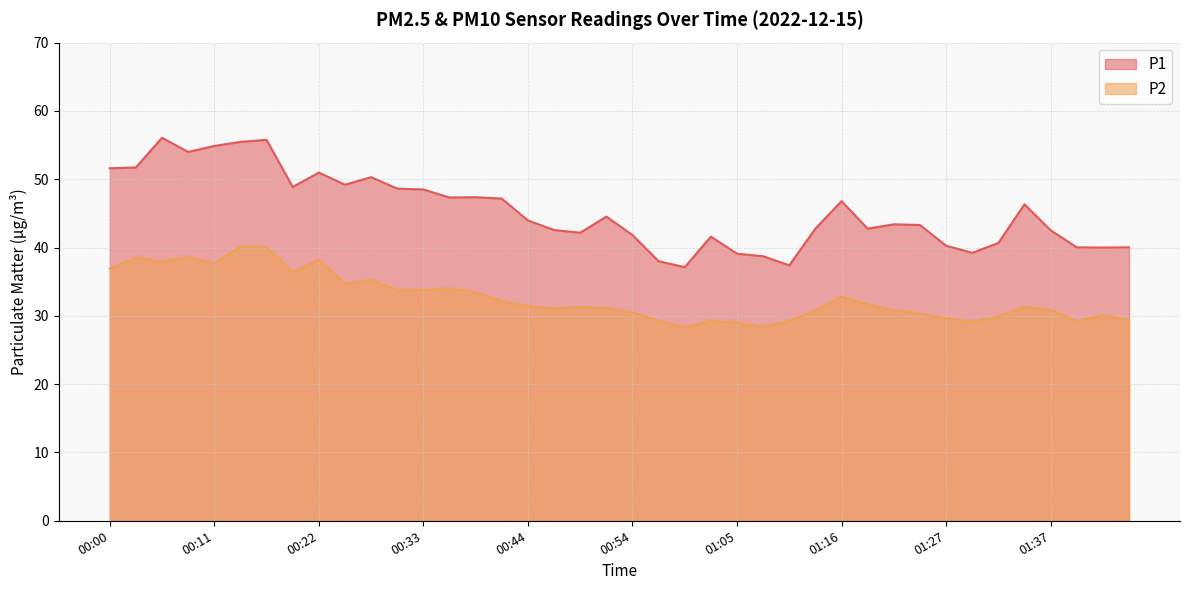

What is the difference between the highest and lowest values at 00:17?

15.7